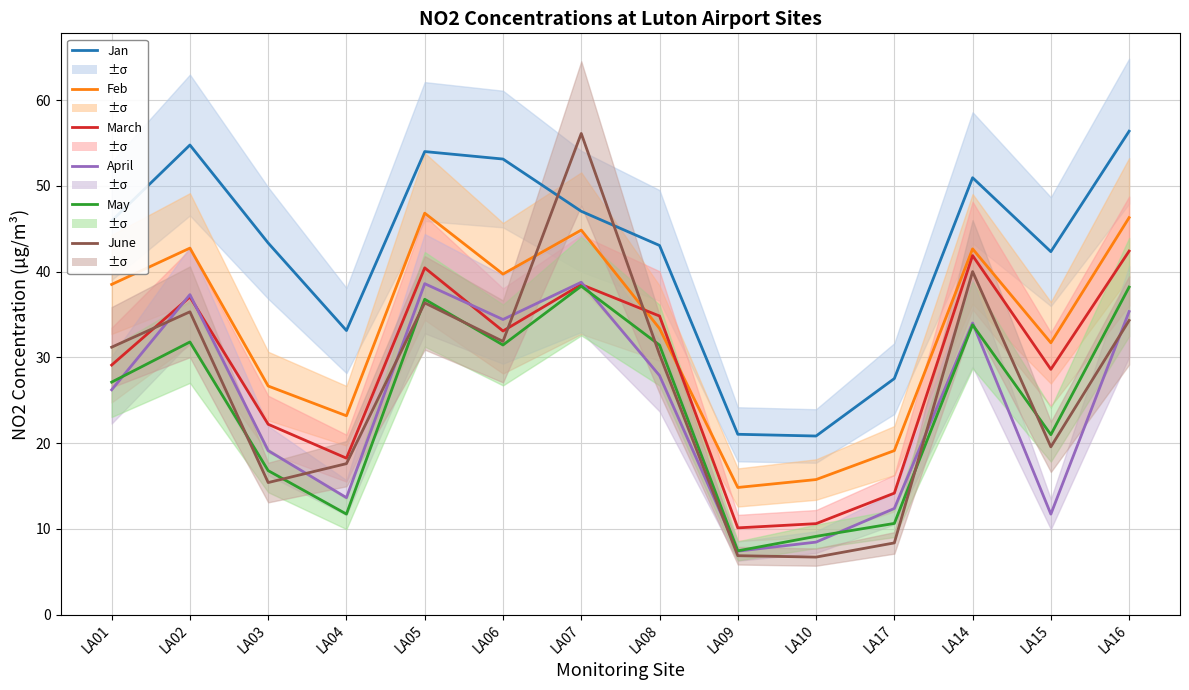

Reading left to right, extract all data points from this chart.

Jan: LA01=45.9	LA02=54.8	LA03=43.3	LA04=33.1	LA05=54.0	LA06=53.1	LA07=47.0	LA08=43.1	LA09=21.0	LA10=20.8	LA17=27.5	LA14=51.0	LA15=42.3	LA16=56.4
Feb: LA01=38.5	LA02=42.7	LA03=26.7	LA04=23.2	LA05=46.8	LA06=39.7	LA07=44.8	LA08=33.4	LA09=14.8	LA10=15.7	LA17=19.1	LA14=42.7	LA15=31.7	LA16=46.3
March: LA01=29.1	LA02=37.1	LA03=22.2	LA04=18.2	LA05=40.4	LA06=33.1	LA07=38.5	LA08=34.8	LA09=10.1	LA10=10.6	LA17=14.2	LA14=41.9	LA15=28.6	LA16=42.4
April: LA01=26.2	LA02=37.3	LA03=19.1	LA04=13.6	LA05=38.6	LA06=34.4	LA07=38.8	LA08=27.9	LA09=7.4	LA10=8.5	LA17=12.4	LA14=34.0	LA15=11.7	LA16=35.3
May: LA01=27.1	LA02=31.8	LA03=16.8	LA04=11.7	LA05=36.8	LA06=31.4	LA07=38.3	LA08=31.4	LA09=7.4	LA10=9.1	LA17=10.6	LA14=33.8	LA15=21.0	LA16=38.2
June: LA01=31.2	LA02=35.3	LA03=15.4	LA04=17.6	LA05=36.4	LA06=31.9	LA07=56.1	LA08=30.3	LA09=6.9	LA10=6.7	LA17=8.4	LA14=40.0	LA15=19.6	LA16=34.3